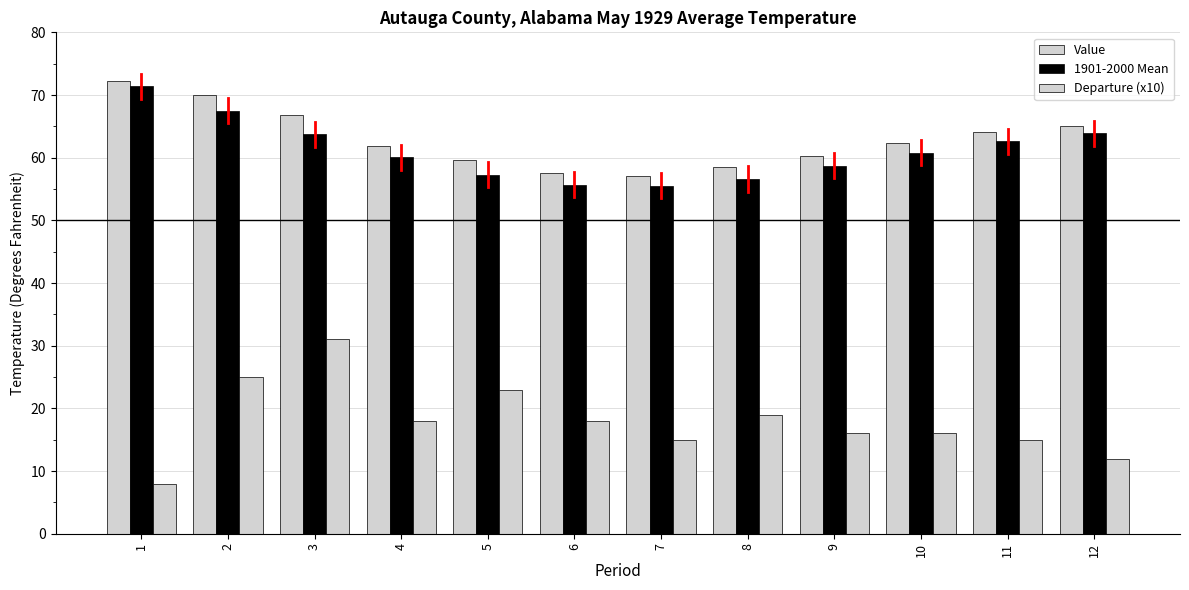

Reading left to right, extract all data points from this chart.

Value: 72.2	70.0	66.8	61.9	59.6	57.5	57.0	58.5	60.3	62.4	64.1	65.1
1901-2000 Mean: 71.4	67.5	63.7	60.1	57.3	55.7	55.5	56.6	58.7	60.8	62.6	63.9
Departure (x10): 8.0	25.0	31.0	18.0	23.0	18.0	15.0	19.0	16.0	16.0	15.0	12.0